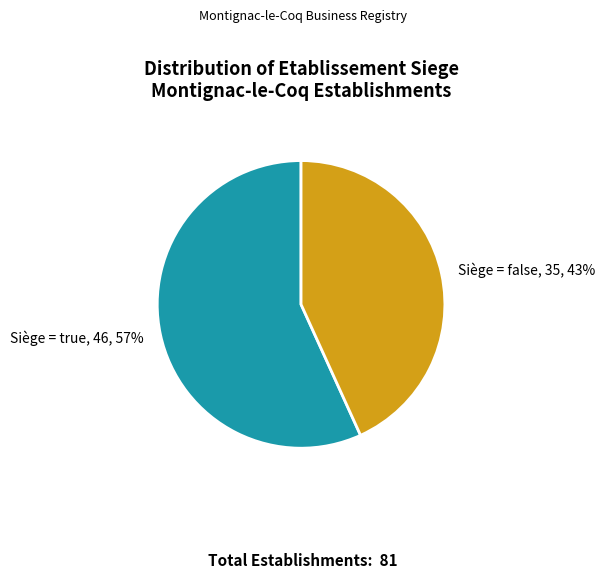

Which category has the smallest portion of the pie?

Siège = false